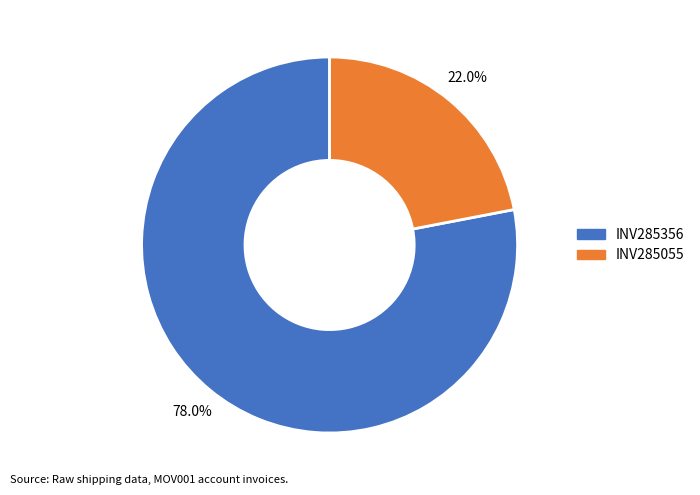

Is there any slice that represents more than half of the pie?

Yes